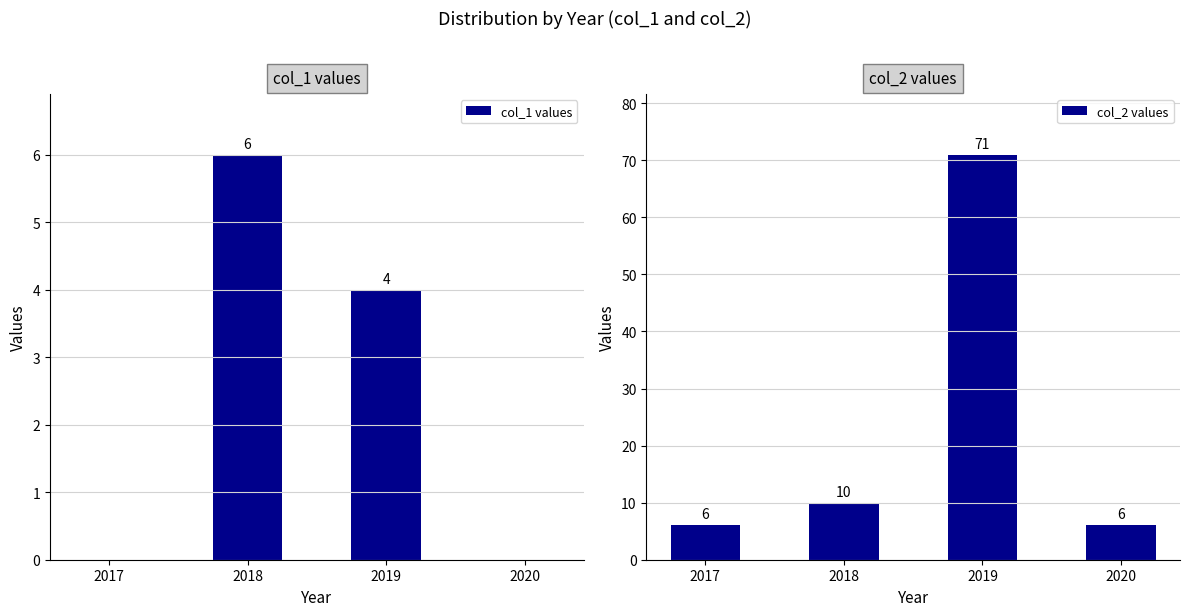

List the labels in order of col_2 values value, largest first.

2019, 2018, 2017, 2020